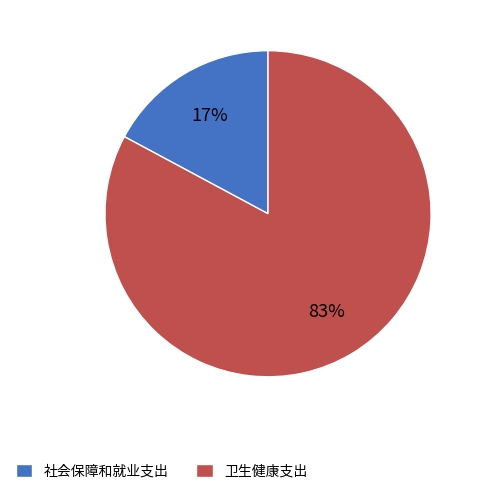

How many slices are in this pie chart?

2